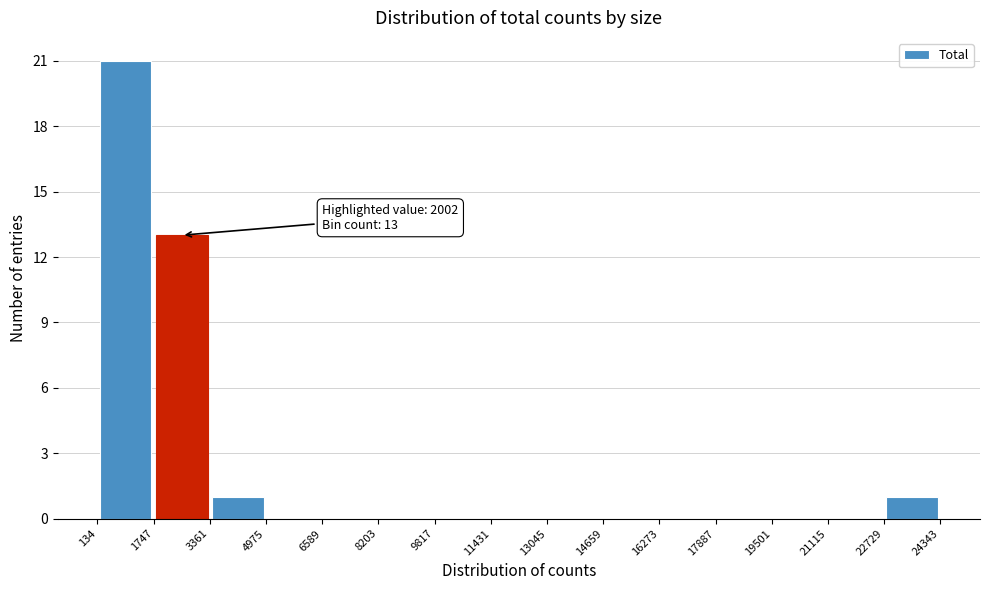

Which range on the x-axis has the tallest bar?

134 to 1747